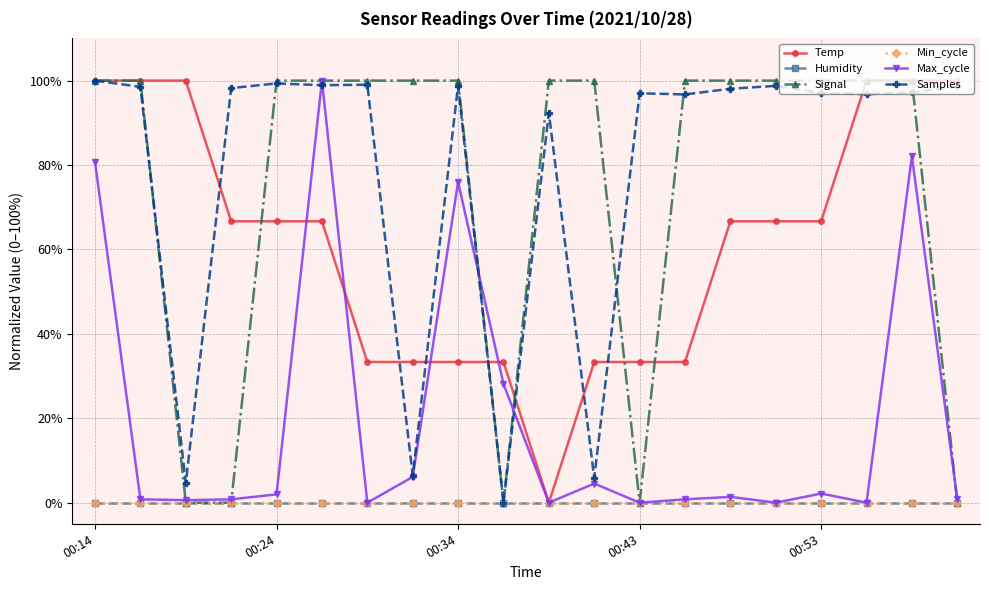

True or false: Signal has more than 1 interior local peaks.

False